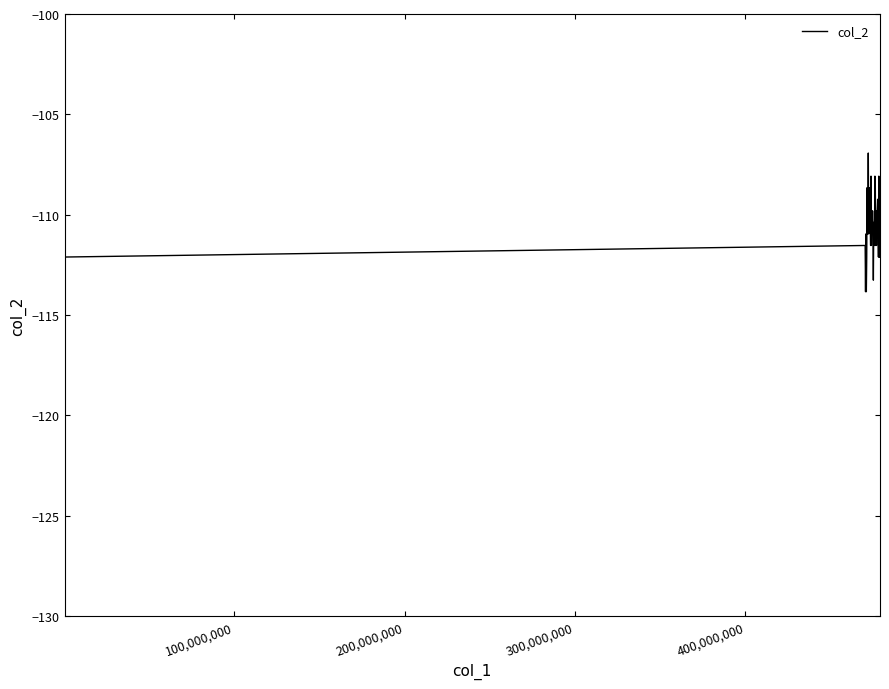

What is the difference between the maximum and minimum values?

6.9